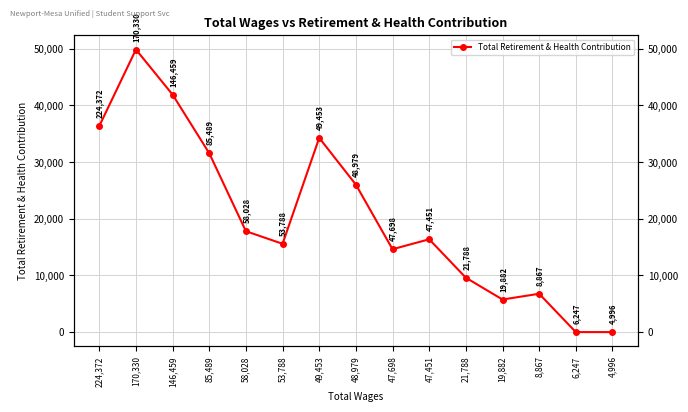

What is the difference between the maximum and second lowest values?

49868